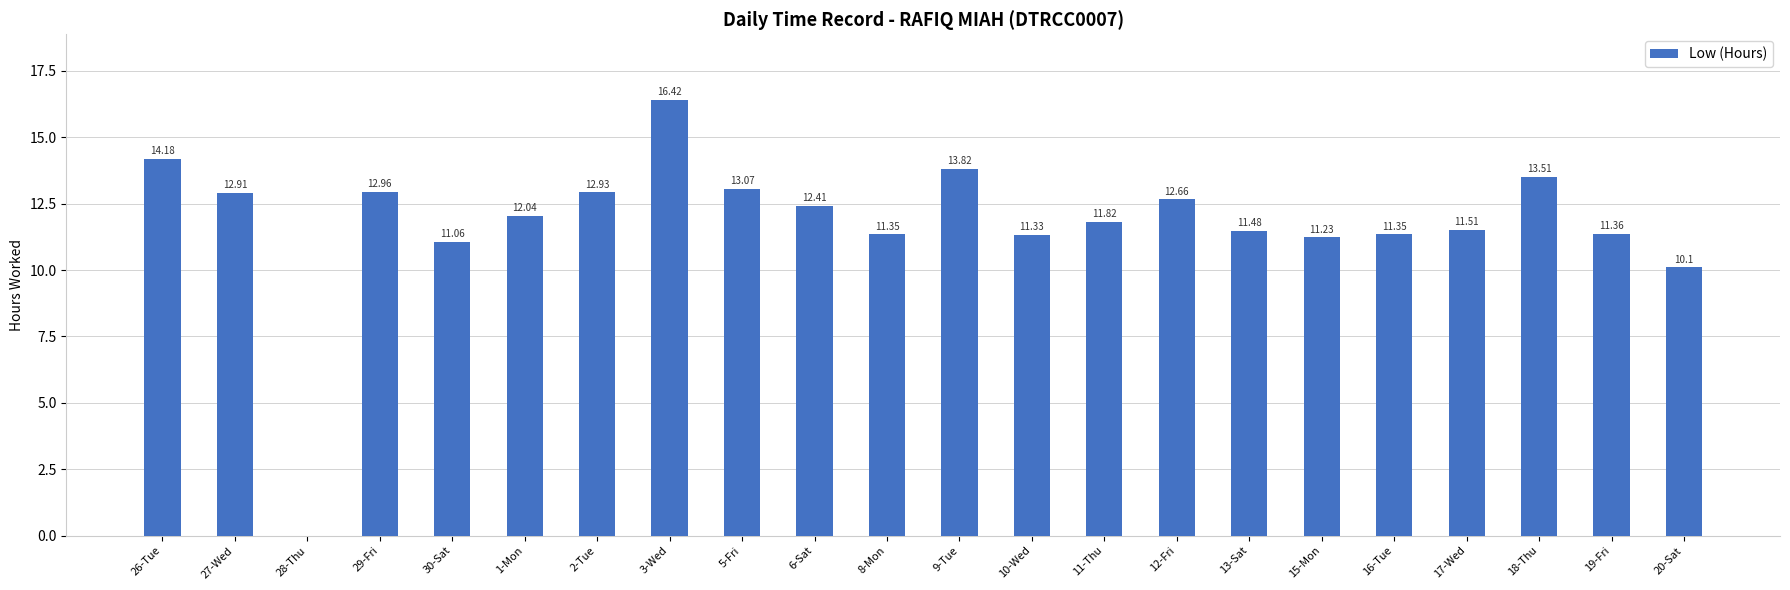

How many distinct data groups are displayed?

1